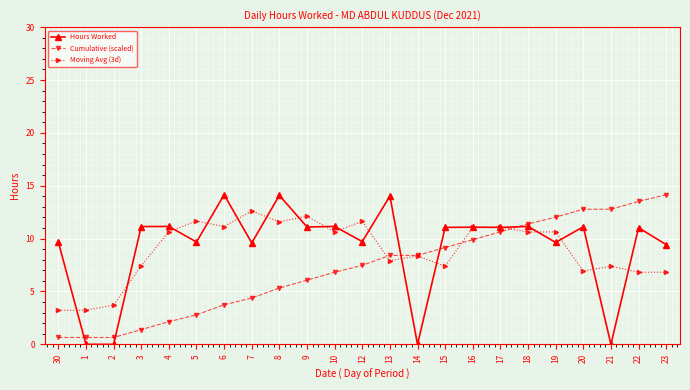

What is the difference between the maximum and minimum values in the Hours Worked series?

14.2